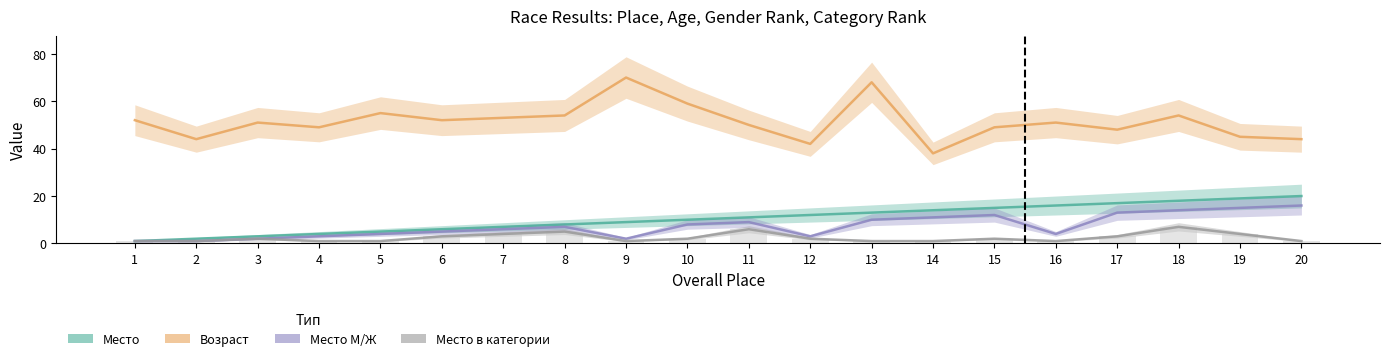

Which has a higher value, 10 or 8?

10